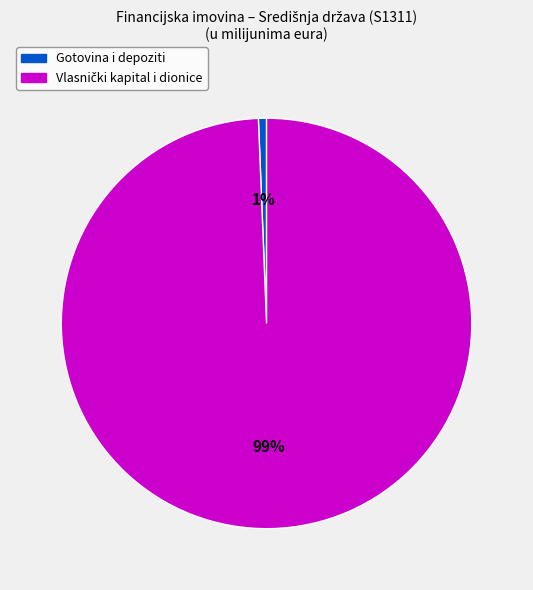

To the nearest percent, what is the average slice percentage?

50%